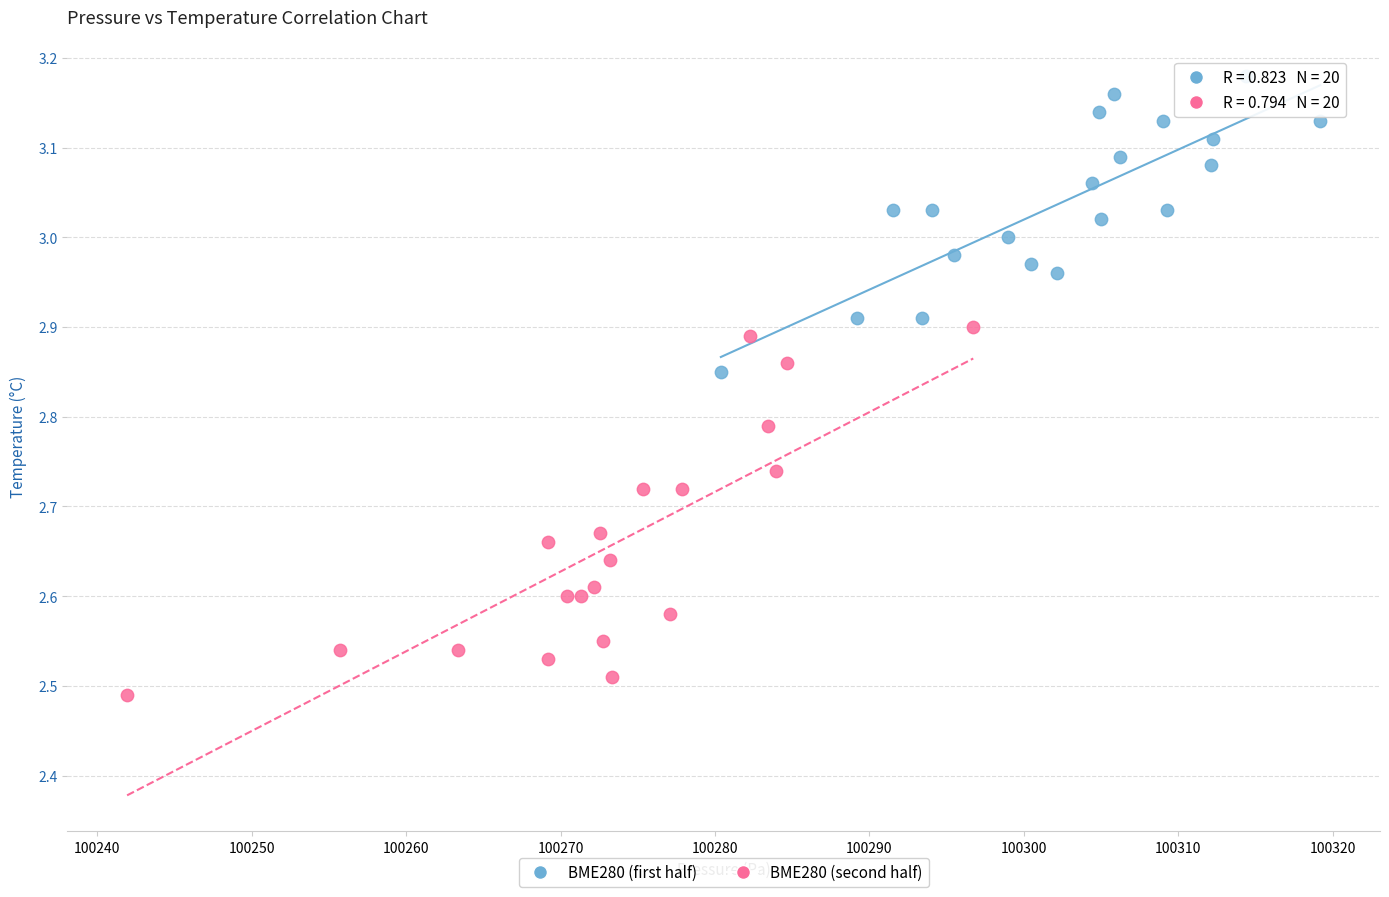

What are all the series names shown in the legend?

BME280 (first half), BME280 (second half)